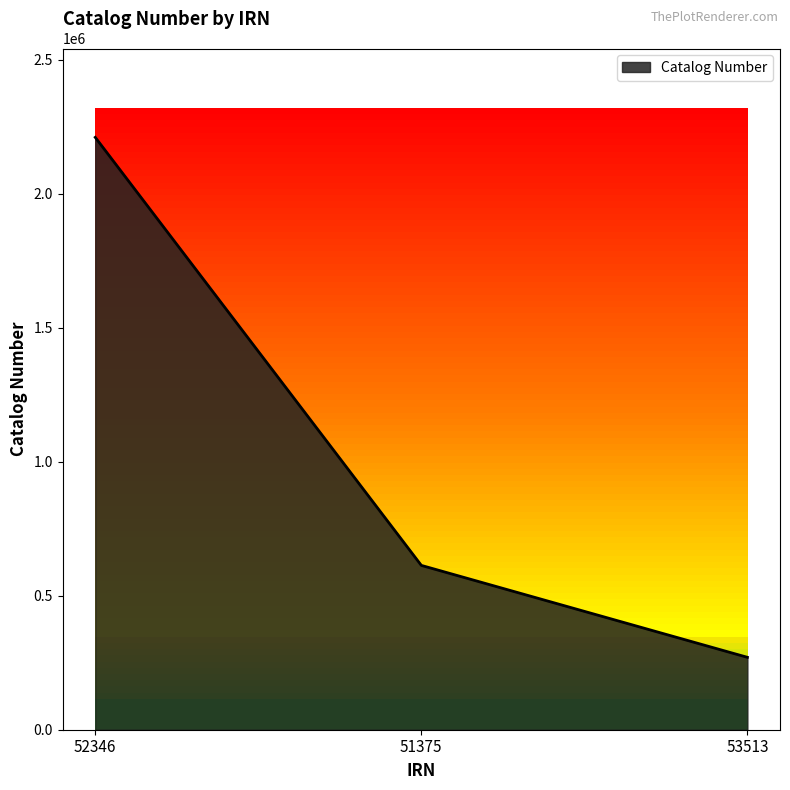

Which has a higher value, 53513 or 52346?

52346